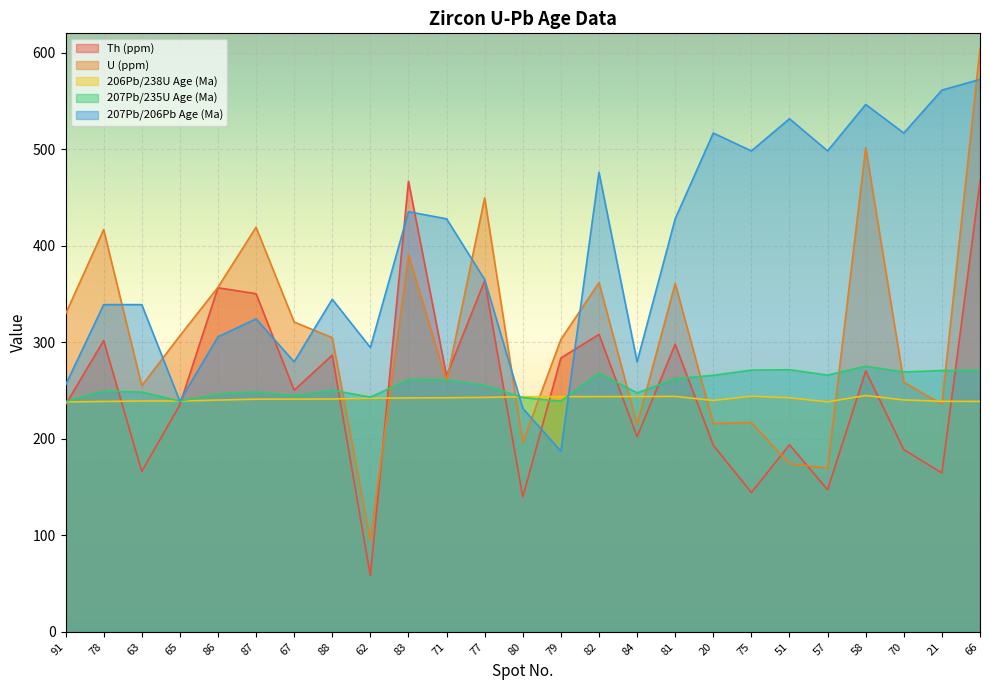

Does the chart display data point markers on the line(s)?

No